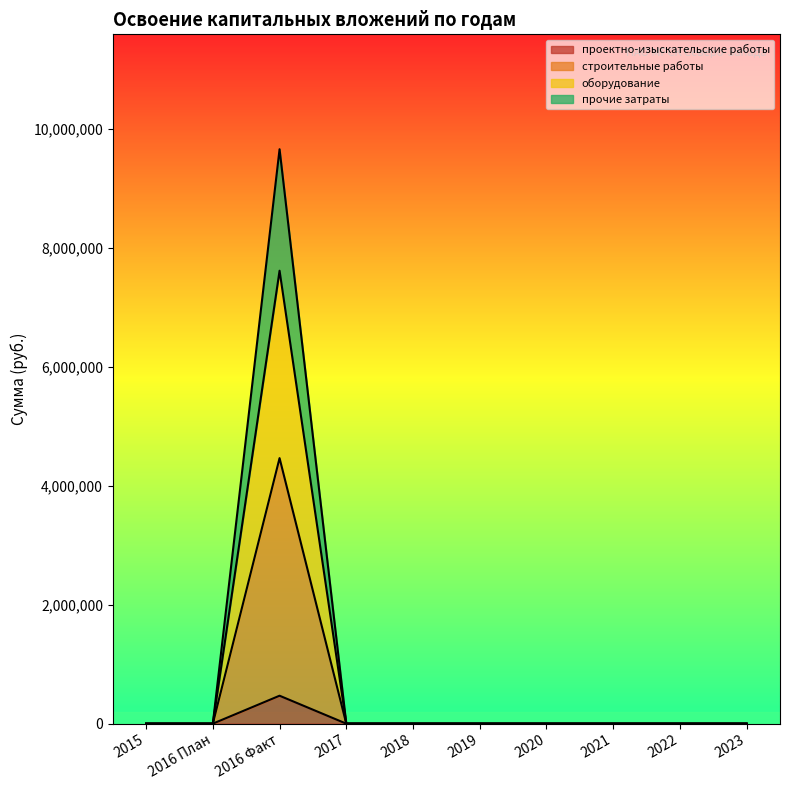

At which category does the chart reach its peak across all series?

2016 Факт